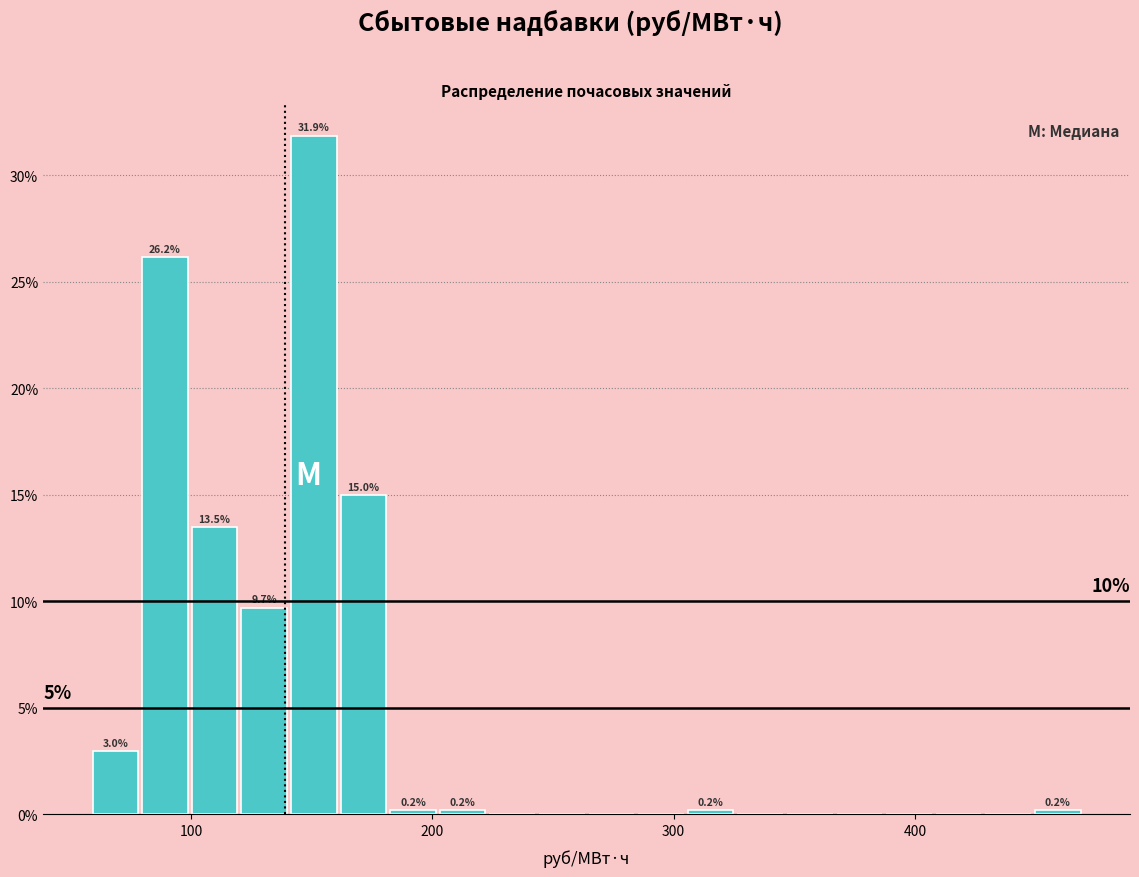

Read against the x-axis, roughly where is the centre of the tallest bar?

150